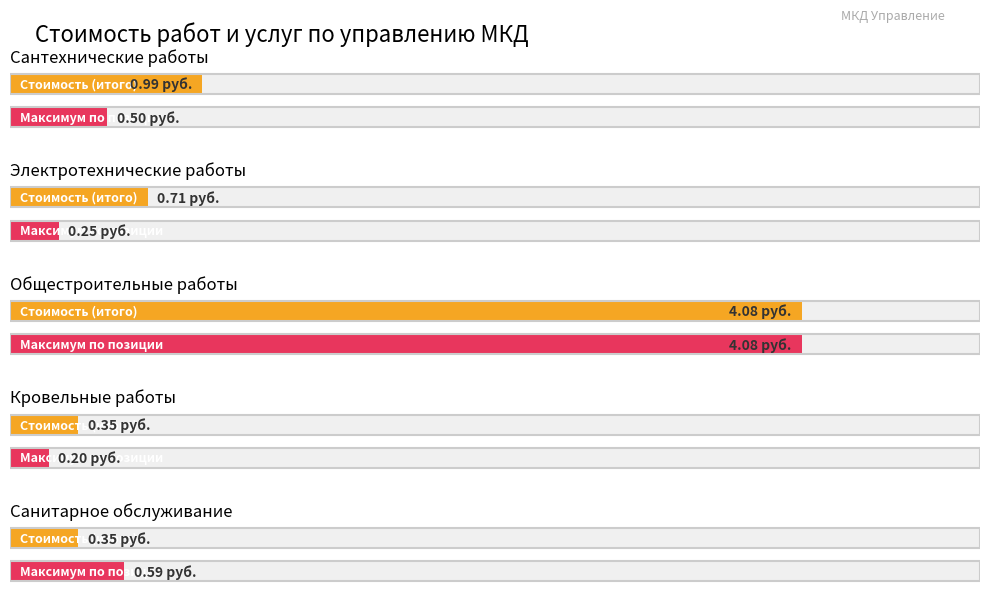

Does the chart contain any negative values?

No